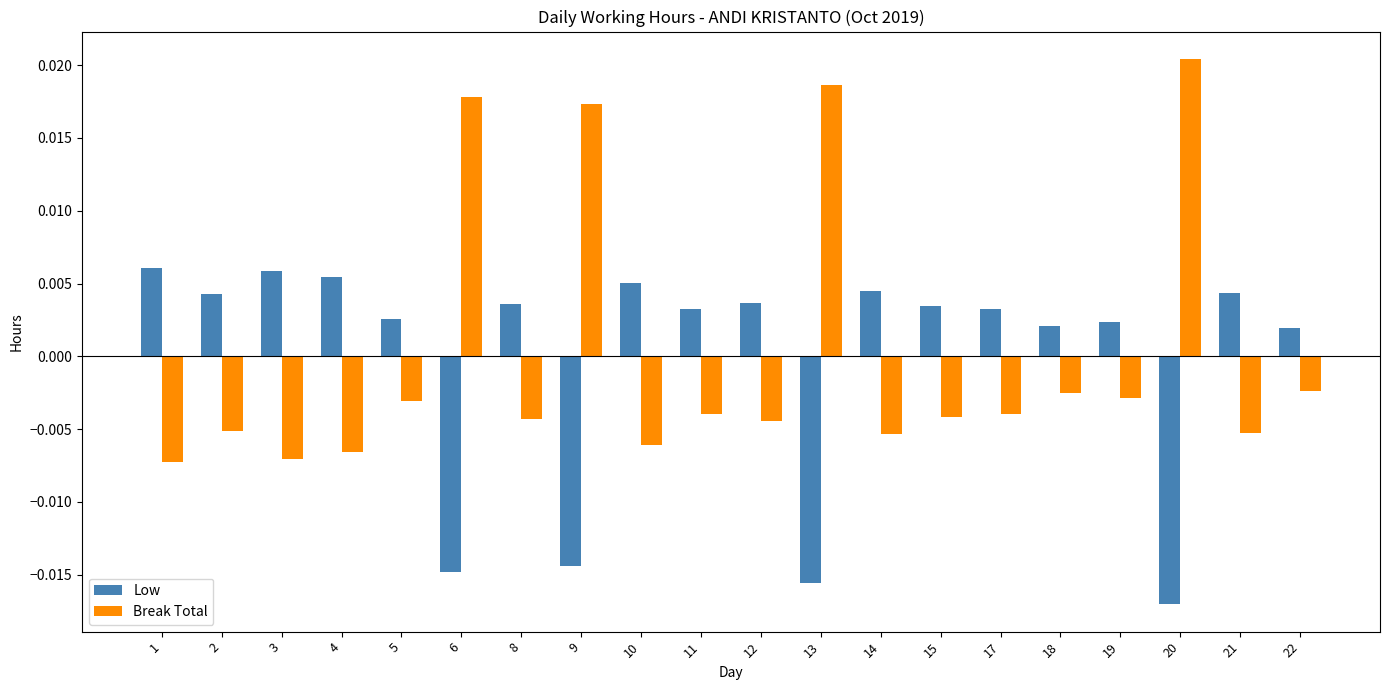

Which series changed the most between 13 and 15?

Break Total